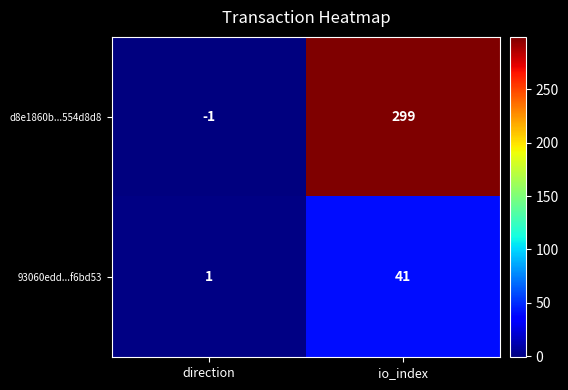

Rank the categories by 93060edd...f6bd53 value from highest to lowest.

io_index, direction